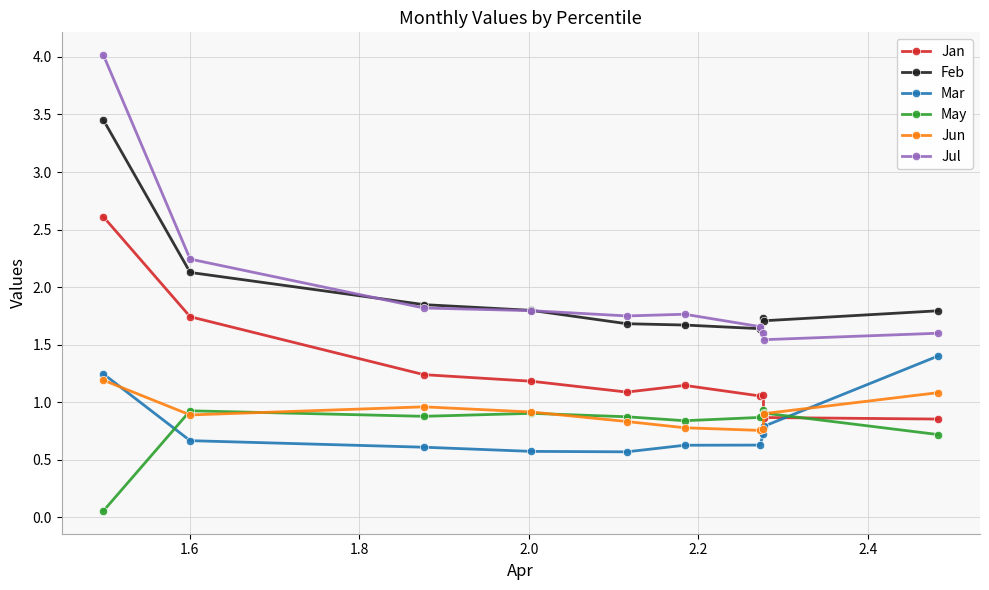

What are all the series names shown in the legend?

Jan, Feb, Mar, May, Jun, Jul